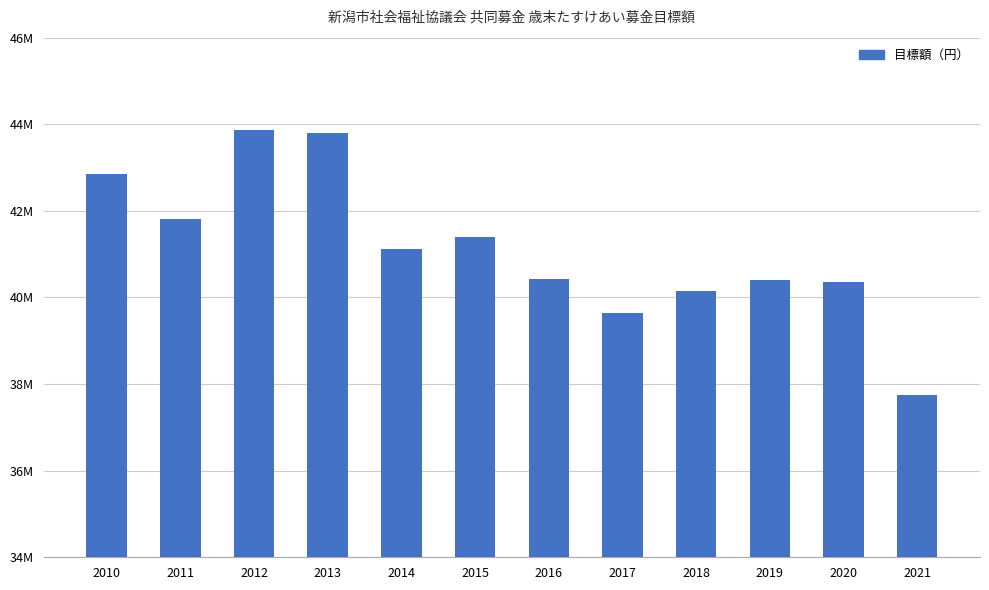

Are the bars horizontal?

No